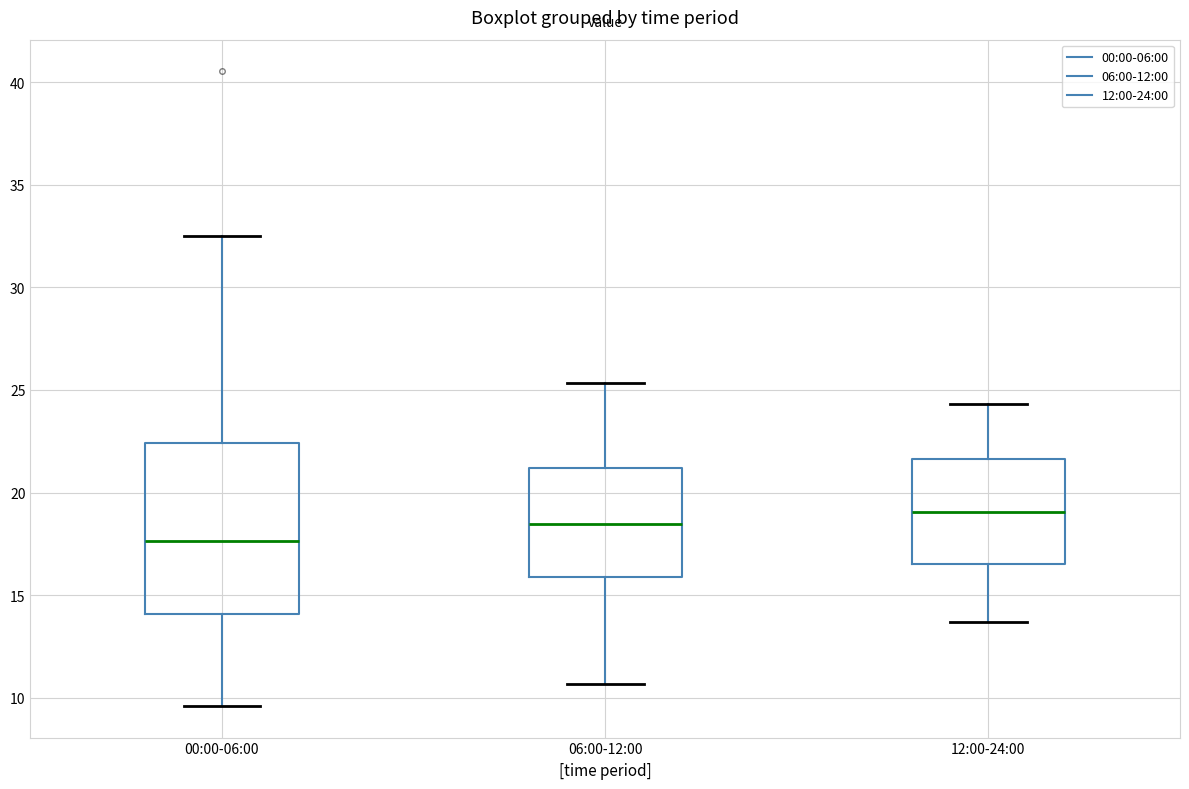

Which box is the tallest, from its lower edge to its upper edge?

00:00-06:00